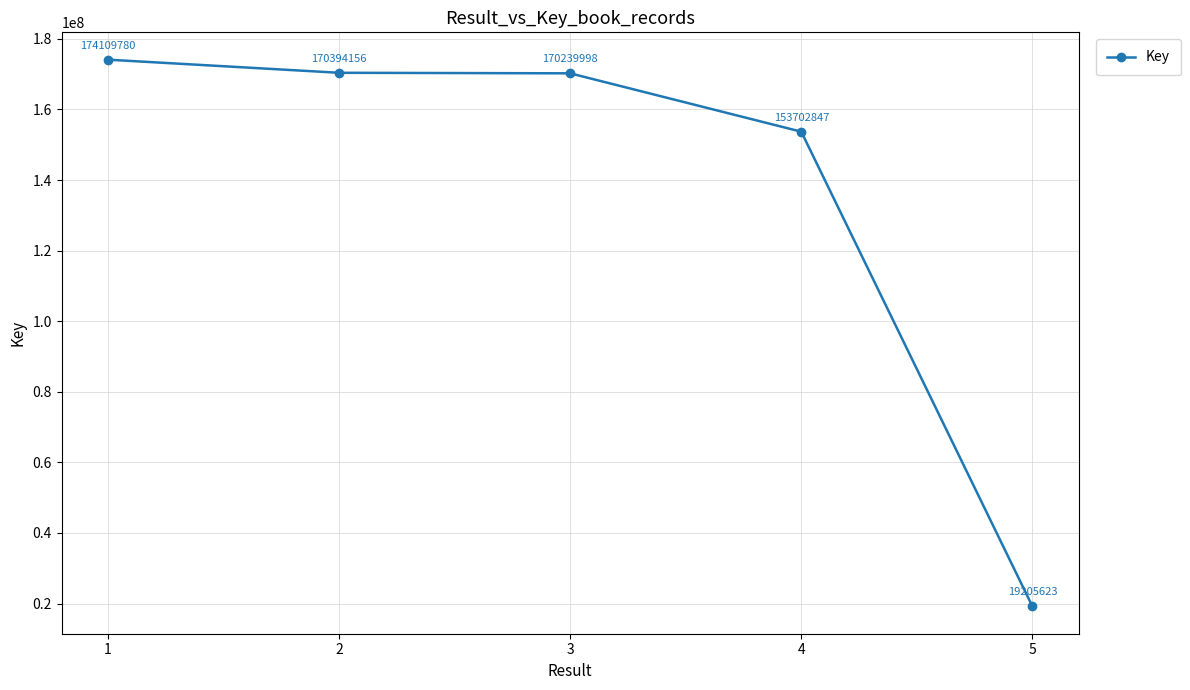

What is the smallest value displayed?

19205623